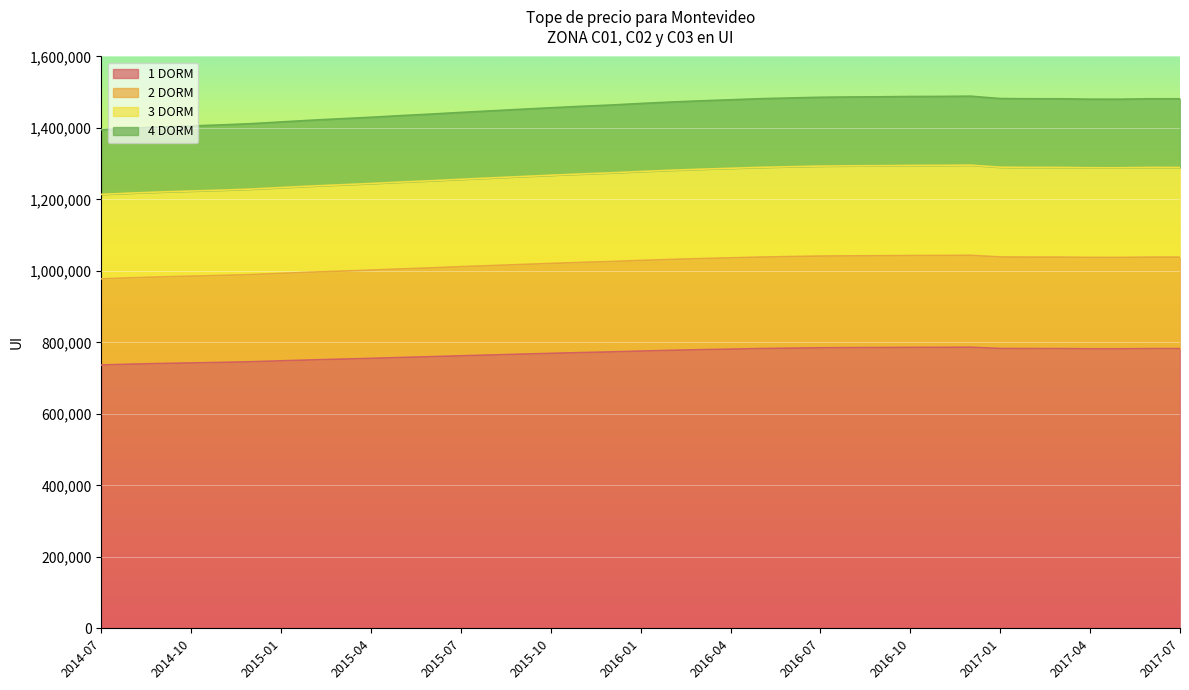

What is the maximum value for 1 DORM?

786461